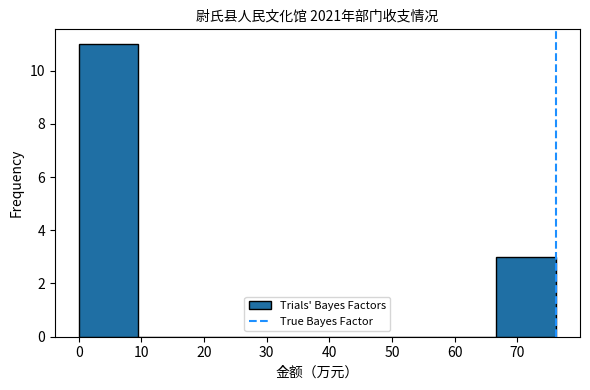

What is the height of the bar covering 0 to 10 on the x-axis? Neither the bar edges nor the heights are printed on the chart, so give them approximately, as read against the axes.

11